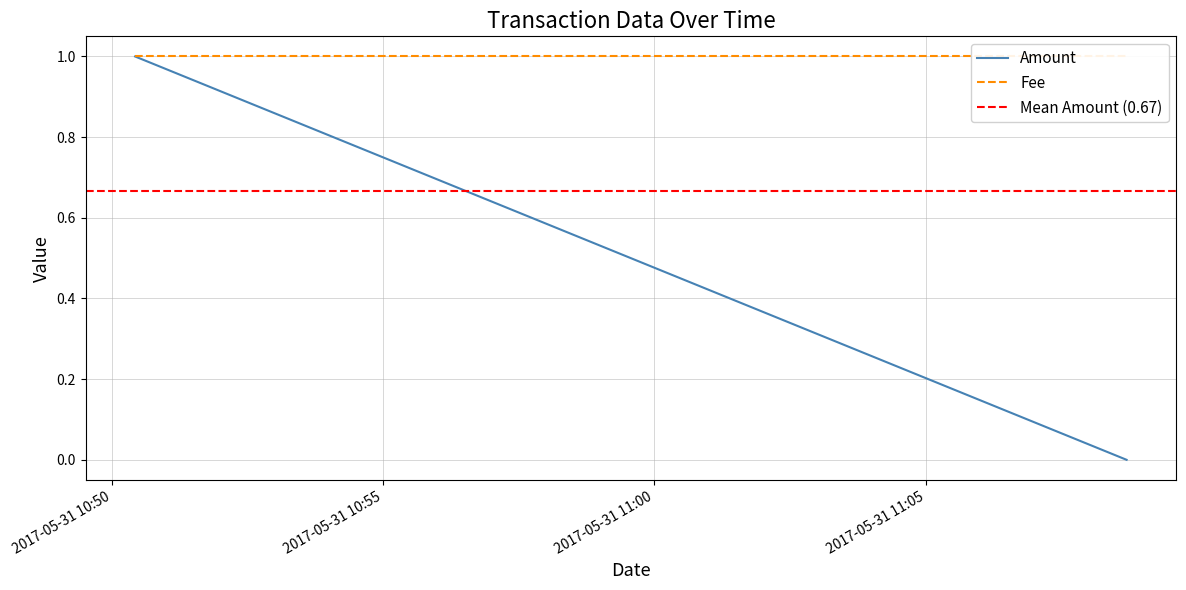

At which category does the chart reach its minimum across all series?

2017-05-31 11:08:42